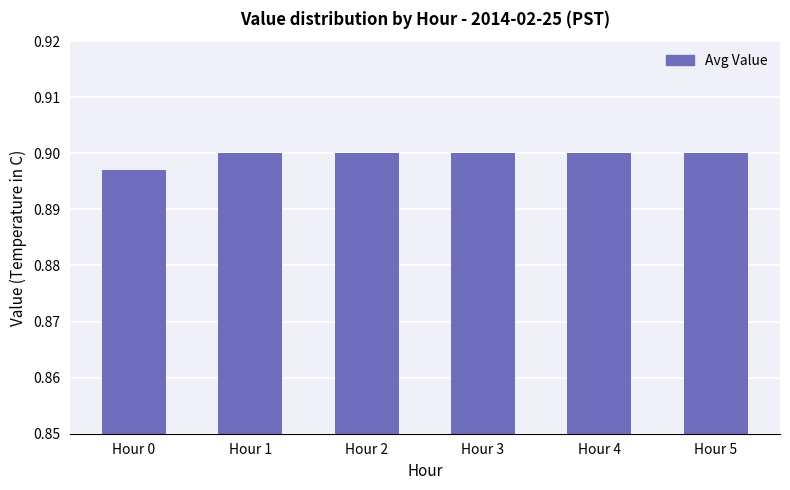

Between Hour 0 and Hour 4, which is larger?

Hour 4